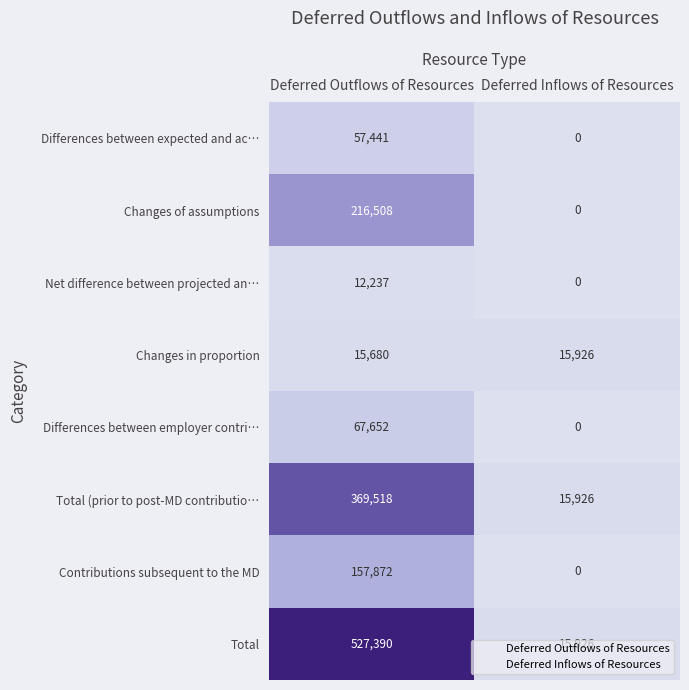

Which series has the widest spread of values?

Total